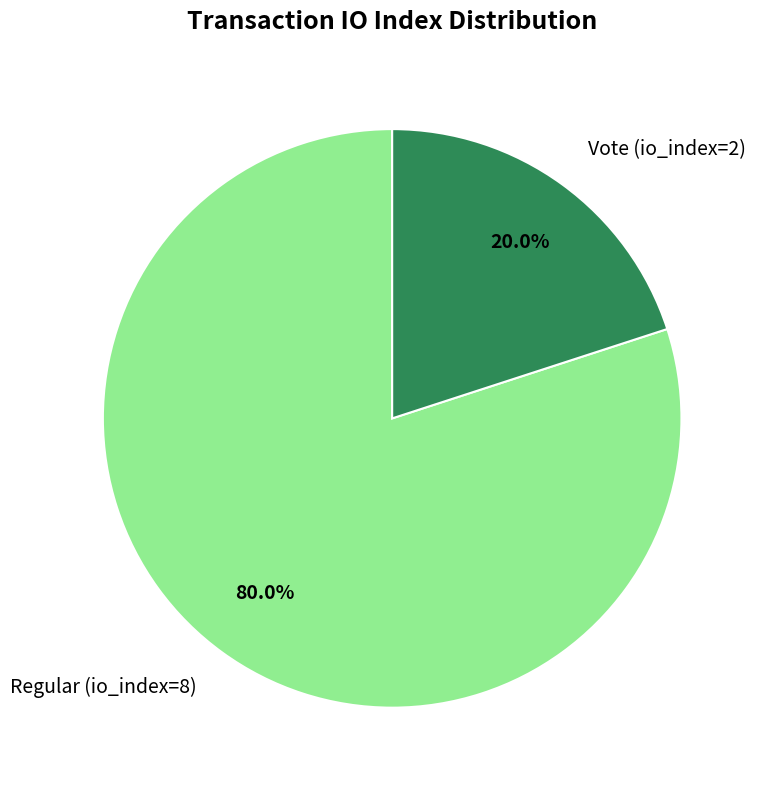

Between Vote (io_index=2) and Regular (io_index=8), which is larger?

Regular (io_index=8)